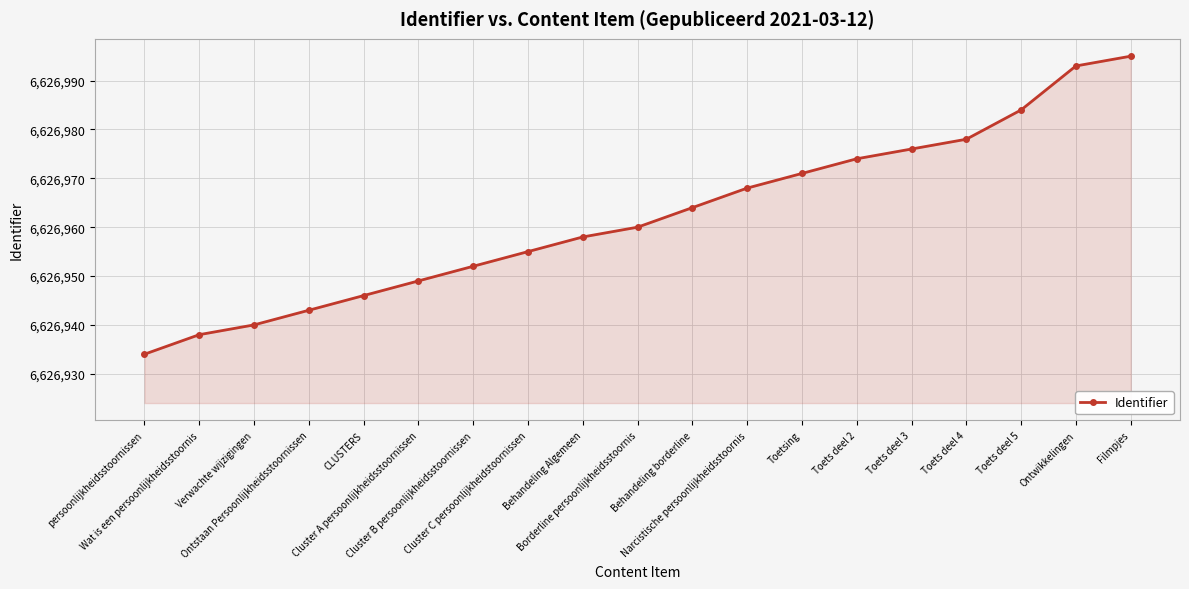

The chart shows a value of 10713912 at CLUSTERS. True or false?

False